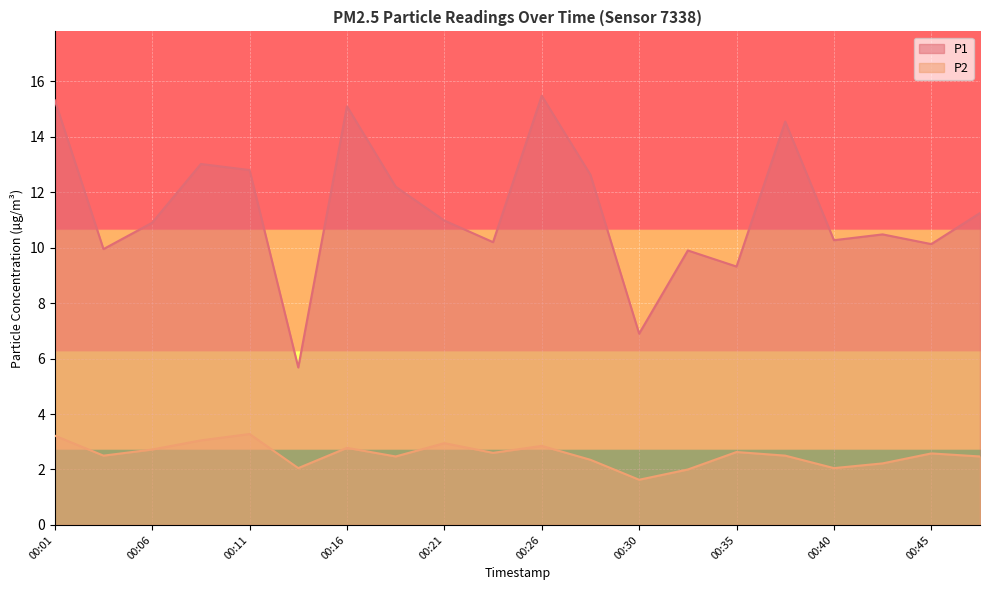

Reading left to right, what are all the values shown in this chart?

P1: 00:01=15.3	00:04=9.9	00:06=10.9	00:09=13.0	00:11=12.8	00:13=5.7	00:16=15.1	00:18=12.2	00:21=11.0	00:23=10.2	00:26=15.5	00:28=12.6	00:30=6.9	00:33=9.9	00:35=9.3	00:38=14.6	00:40=10.3	00:42=10.5	00:45=10.1	00:47=11.2
P2: 00:01=3.2	00:04=2.5	00:06=2.7	00:09=3.0	00:11=3.3	00:13=2.0	00:16=2.8	00:18=2.5	00:21=3.0	00:23=2.6	00:26=2.9	00:28=2.4	00:30=1.6	00:33=2.0	00:35=2.6	00:38=2.5	00:40=2.0	00:42=2.2	00:45=2.6	00:47=2.5